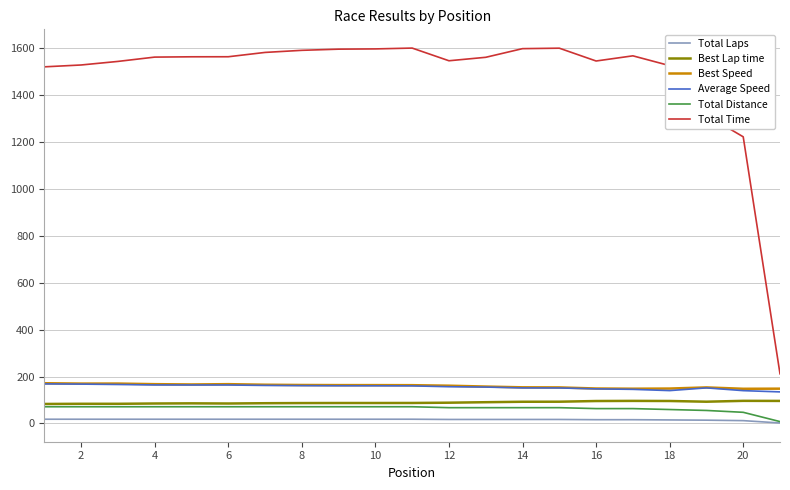

True or false: Total Distance and Total Time cross at least once.

False